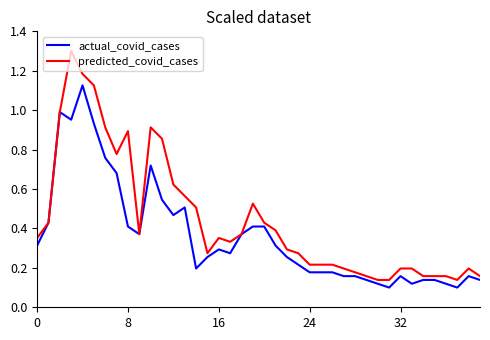

Which series has the largest range (max minus min)?

predicted_covid_cases